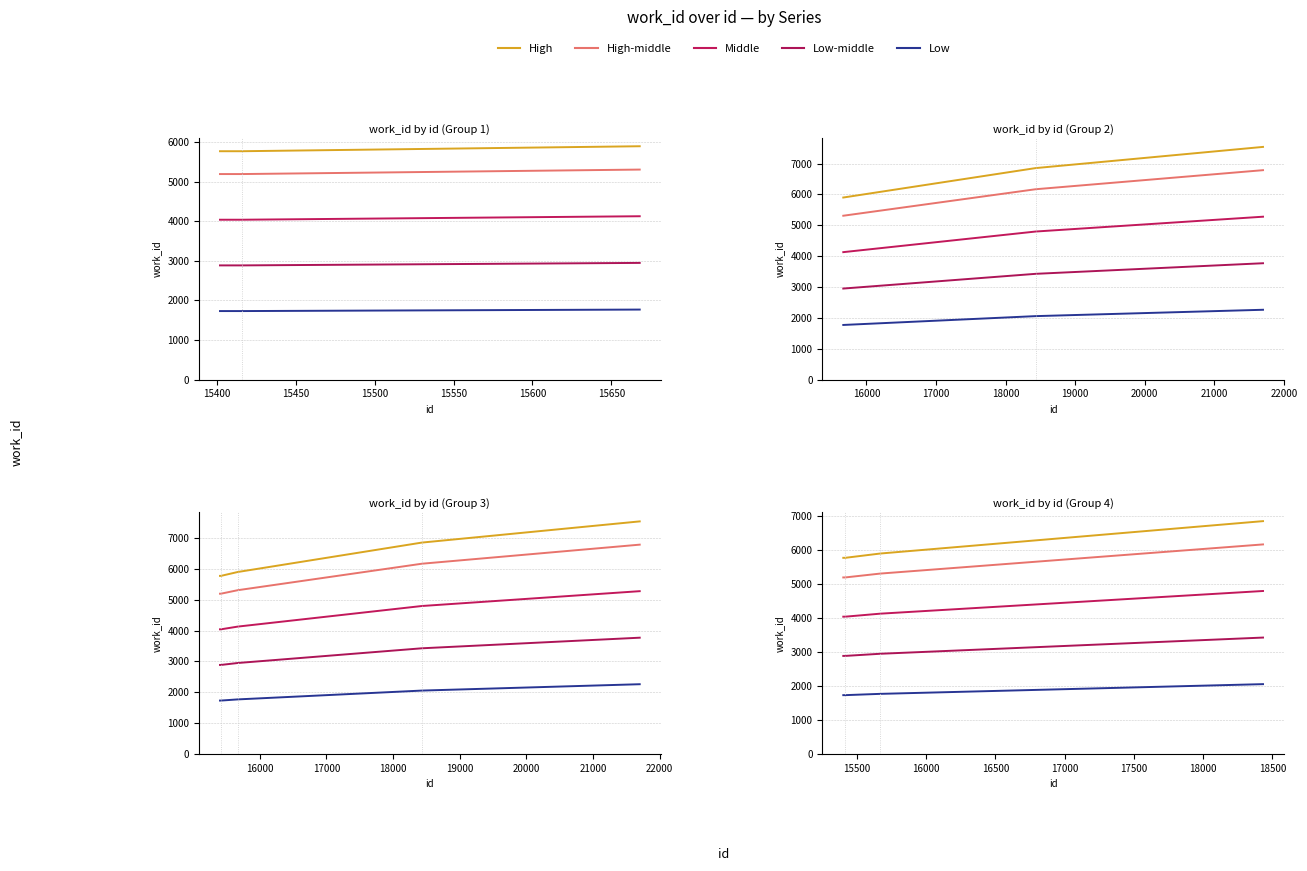

What is the lowest value of the Low-middle series?

2887.5